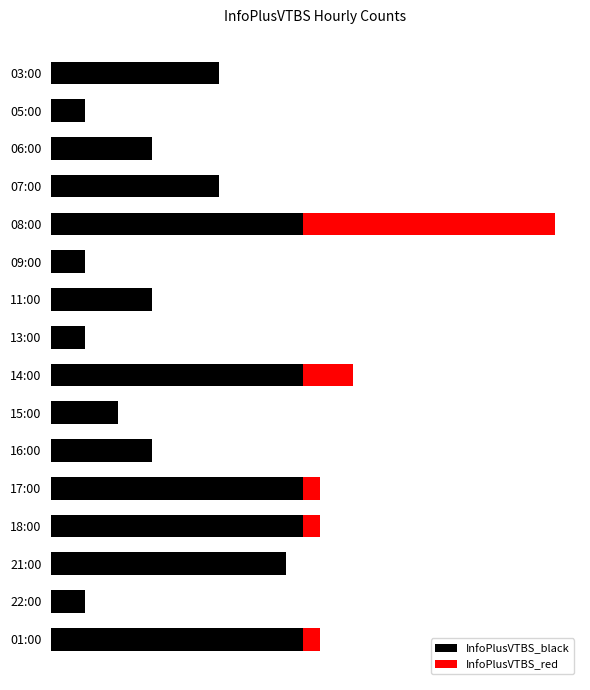

What are all the series names shown in the legend?

InfoPlusVTBS_black, InfoPlusVTBS_red